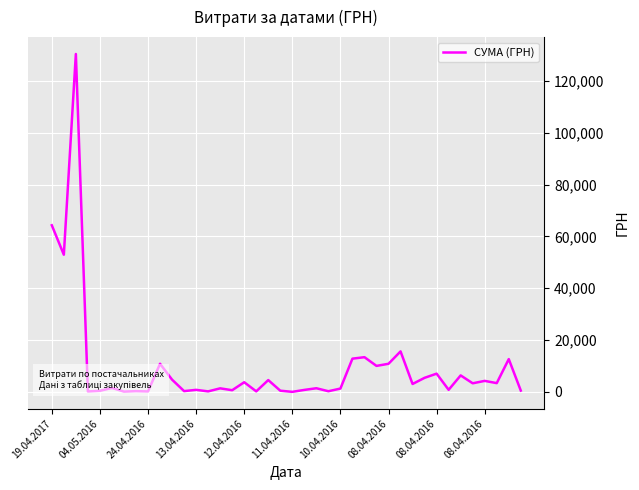

What is the greatest value displayed?

130379.7